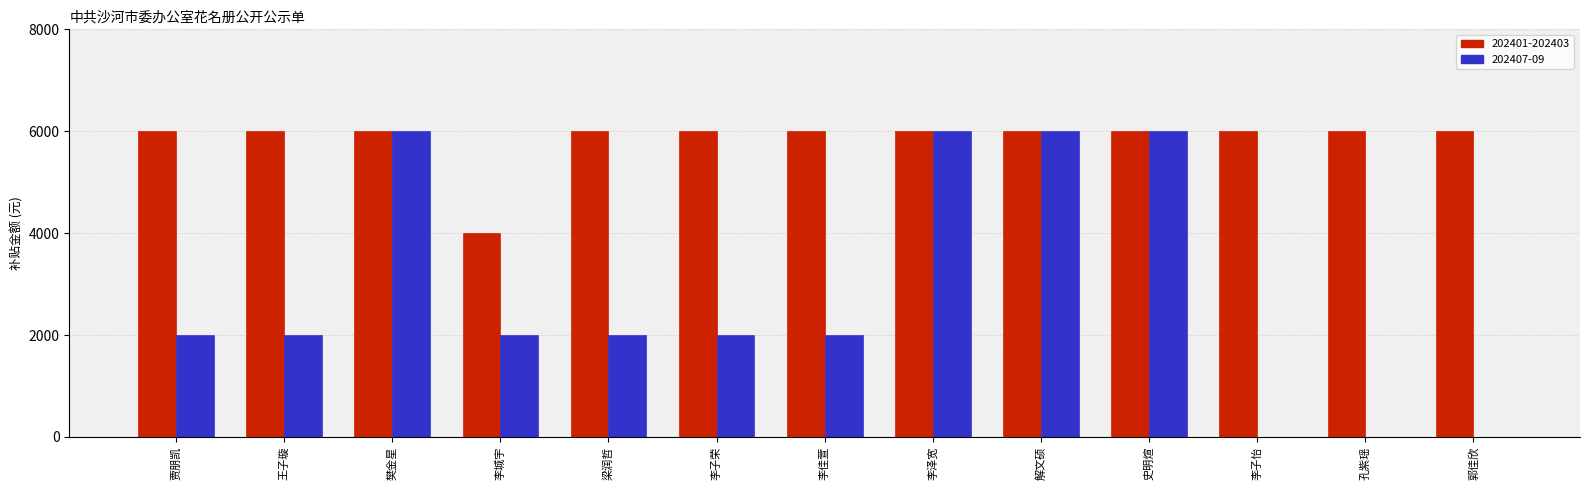

True or false: 202401-202403 has a value of 6000 at 樊金星.

True